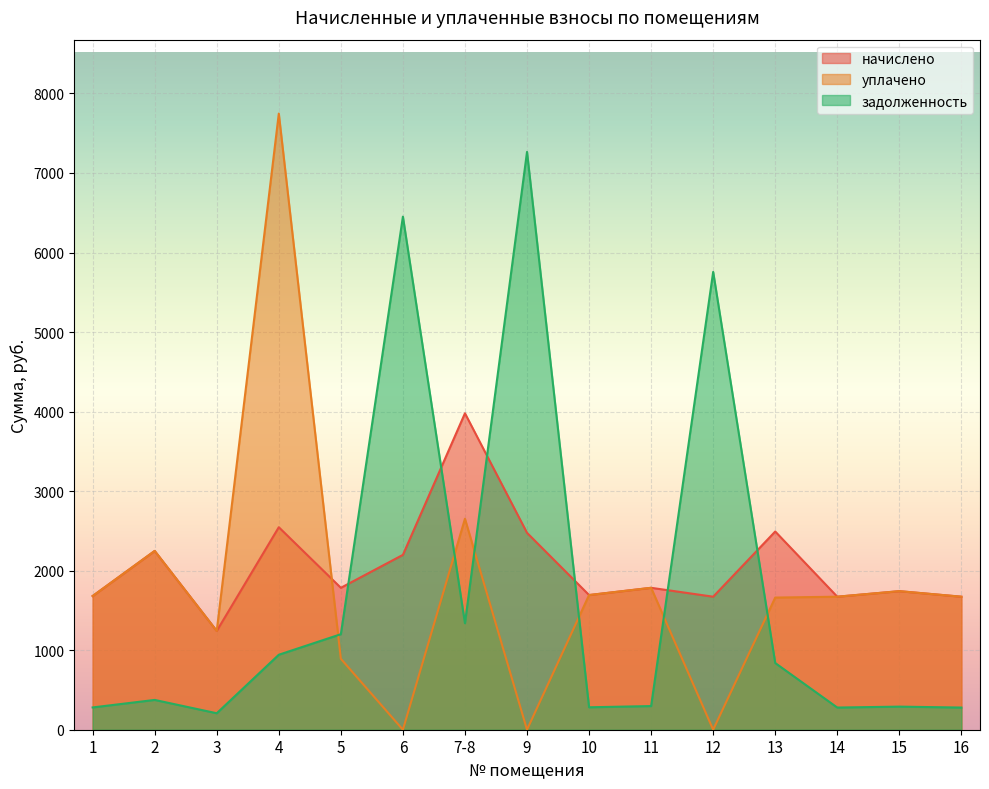

The задолженность series shows 99.5 at 10. True or false?

False